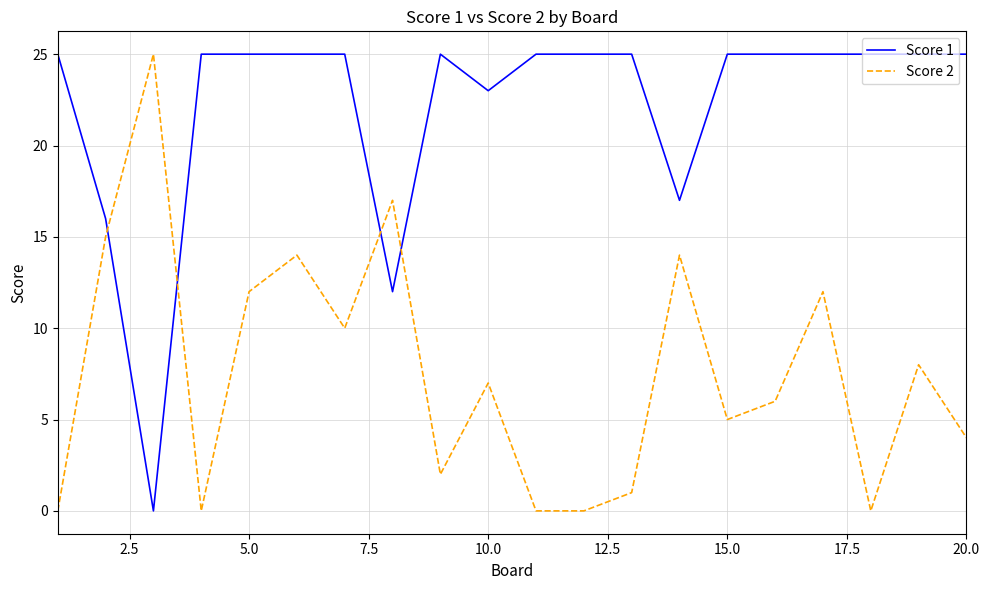

Which series has the largest total across all categories?

Score 1